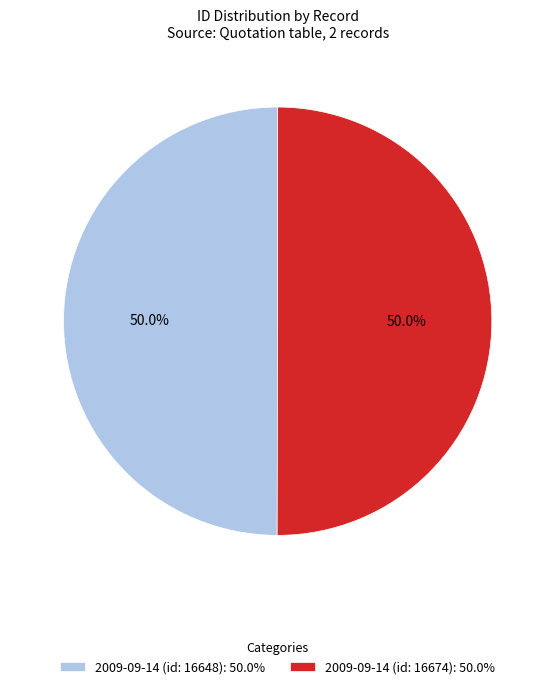

How many slices are in this pie chart?

2